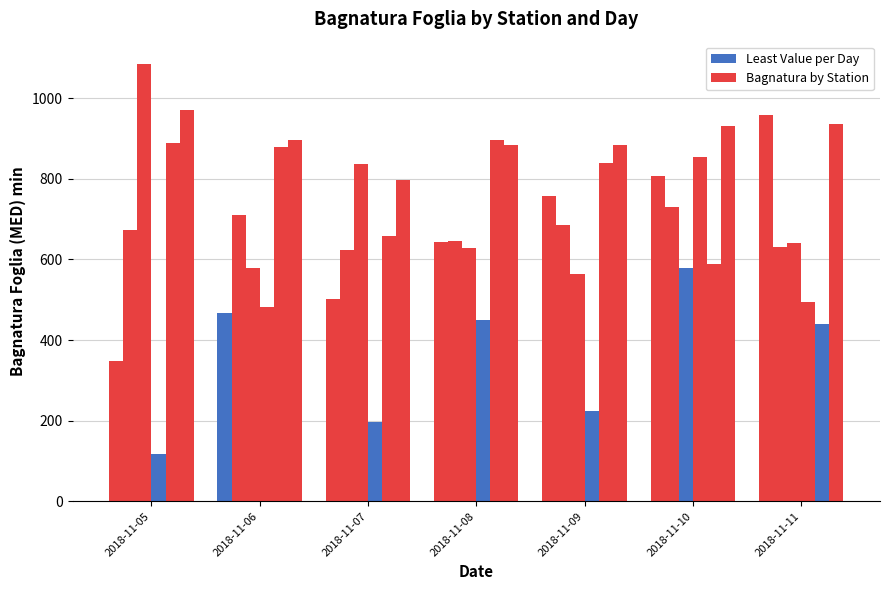

Which label corresponds to the largest value in the chart?

2018-11-05